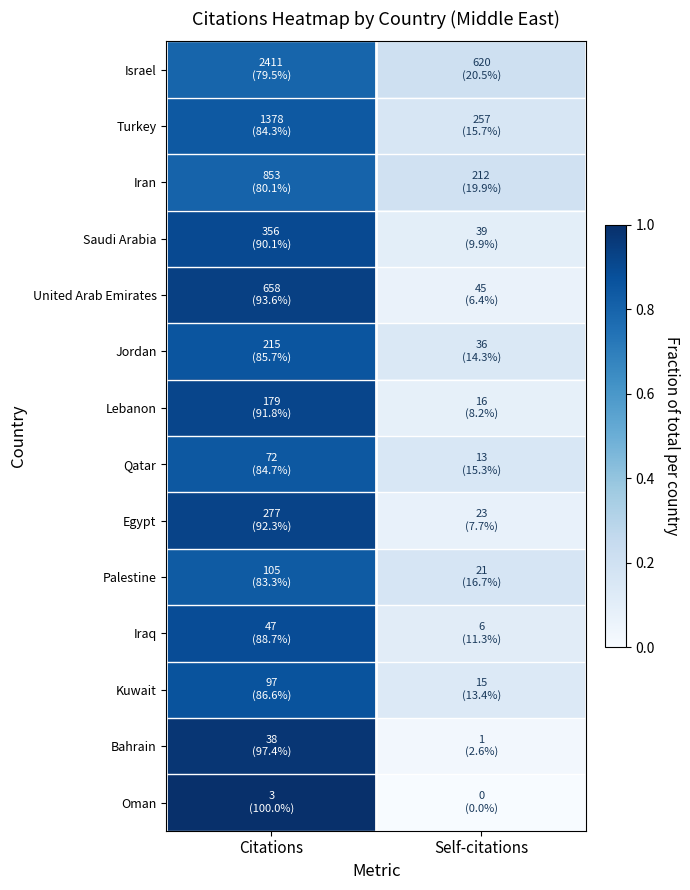

How many categories are shown in the chart?

2